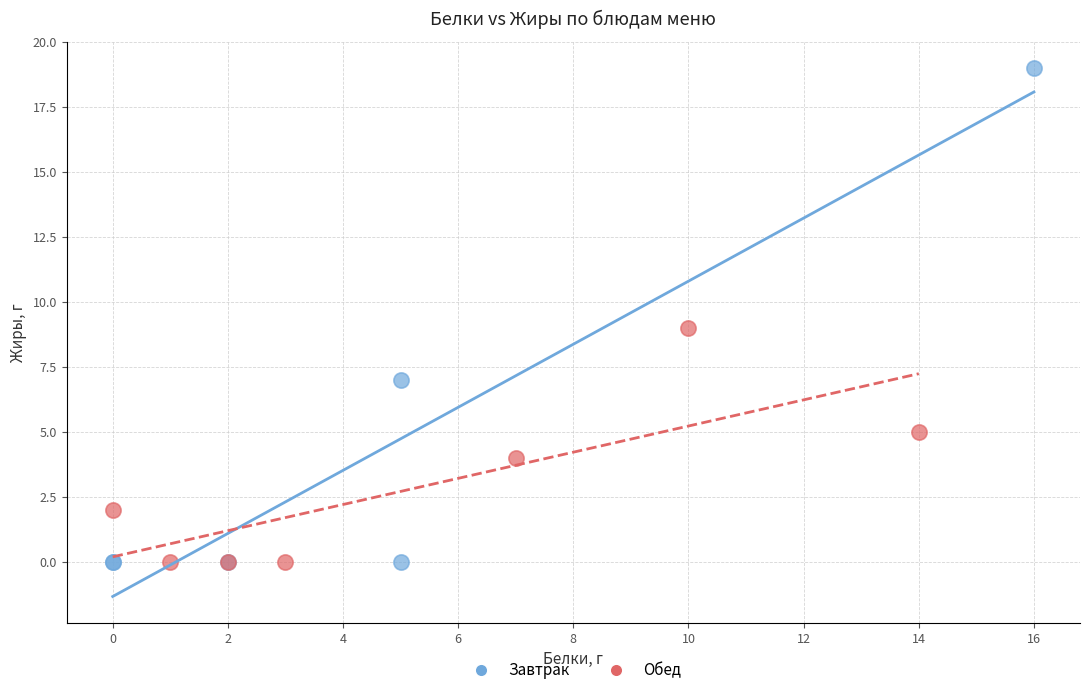

Which series has the widest spread of Y values?

Завтрак